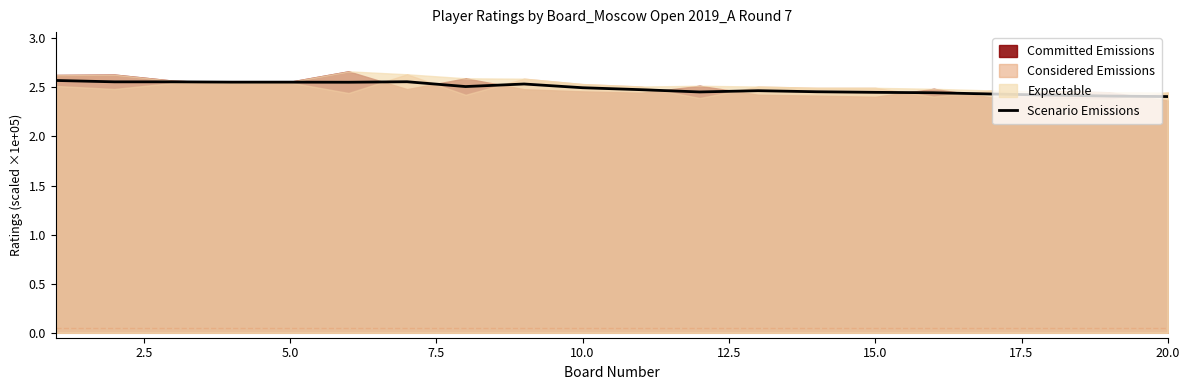

What is the average value?

2.5